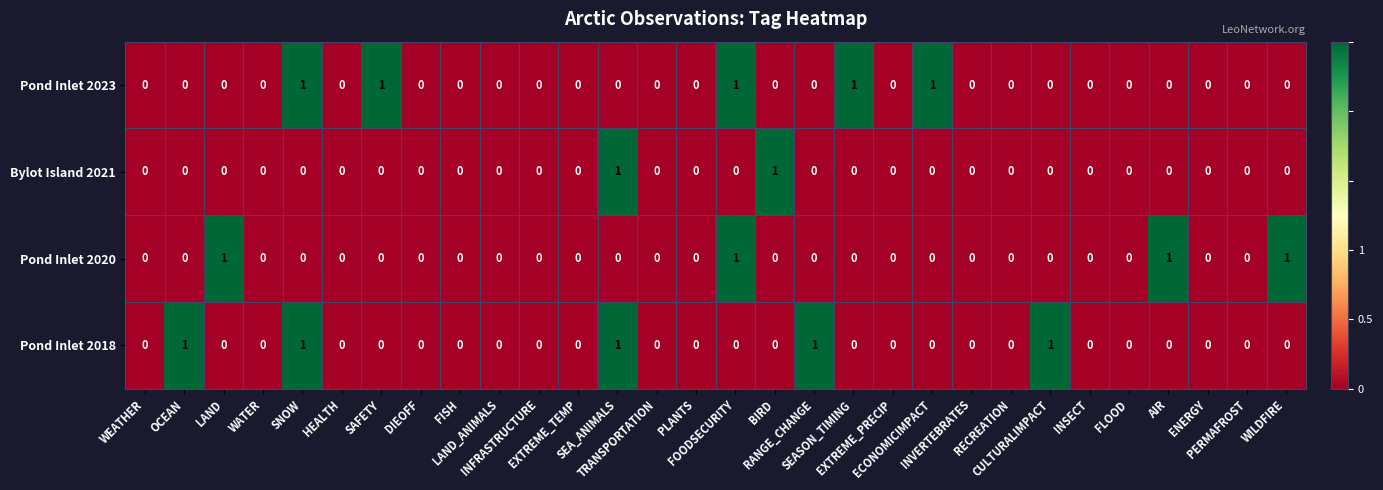

Count the Bylot Island 2021 values in the range 0 to 1.

30